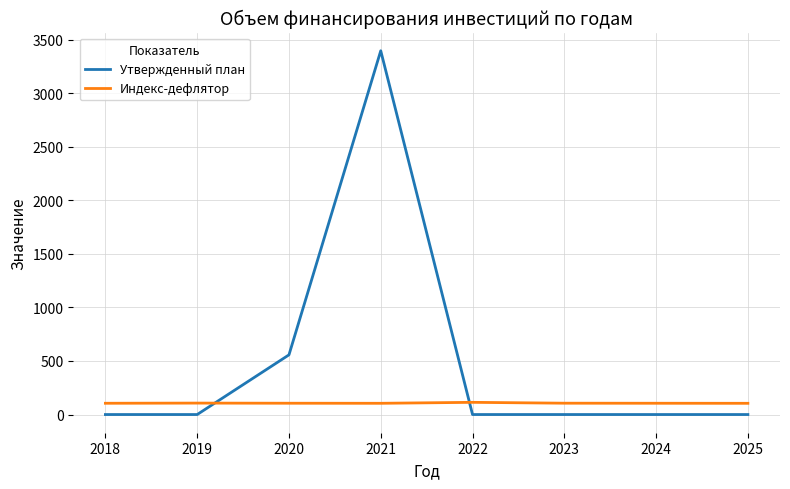

Rank the series at 2024 from lowest to highest value.

Утвержденный план, Индекс-дефлятор